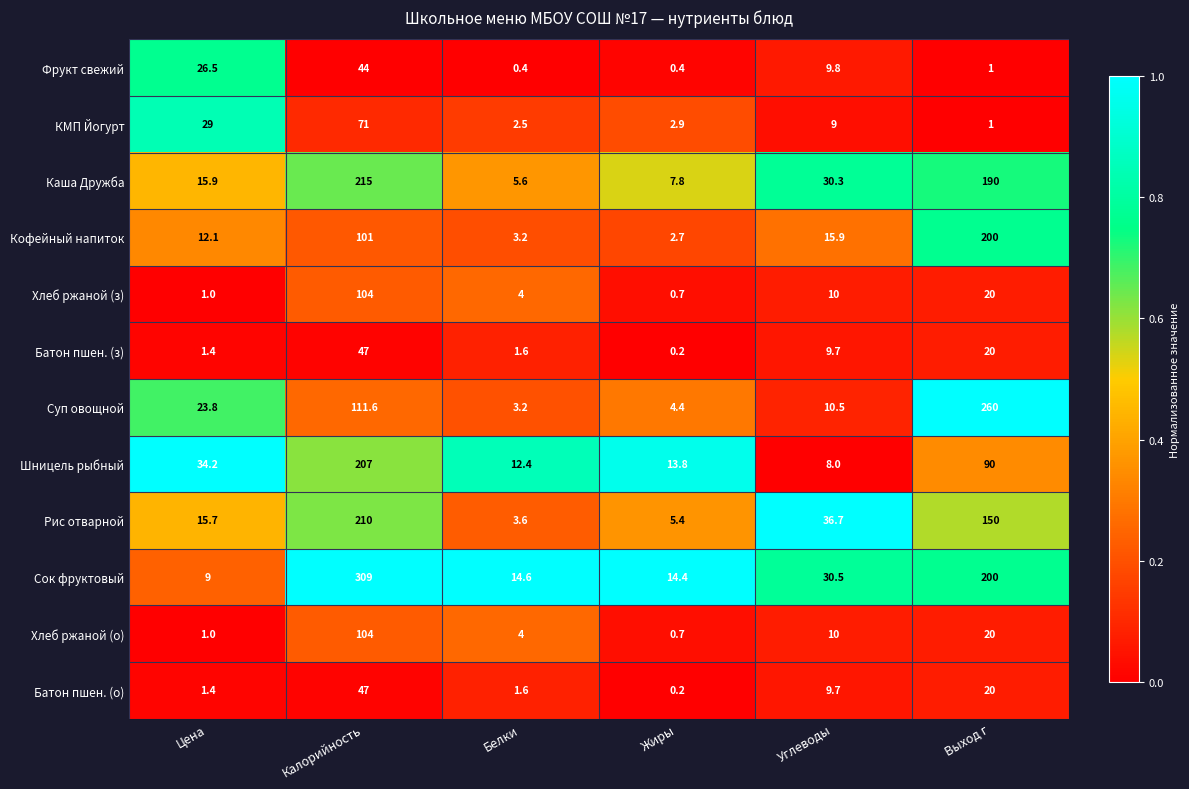

List the labels in order of КМП Йогурт value, smallest first.

Выход г, Белки, Жиры, Углеводы, Цена, Калорийность